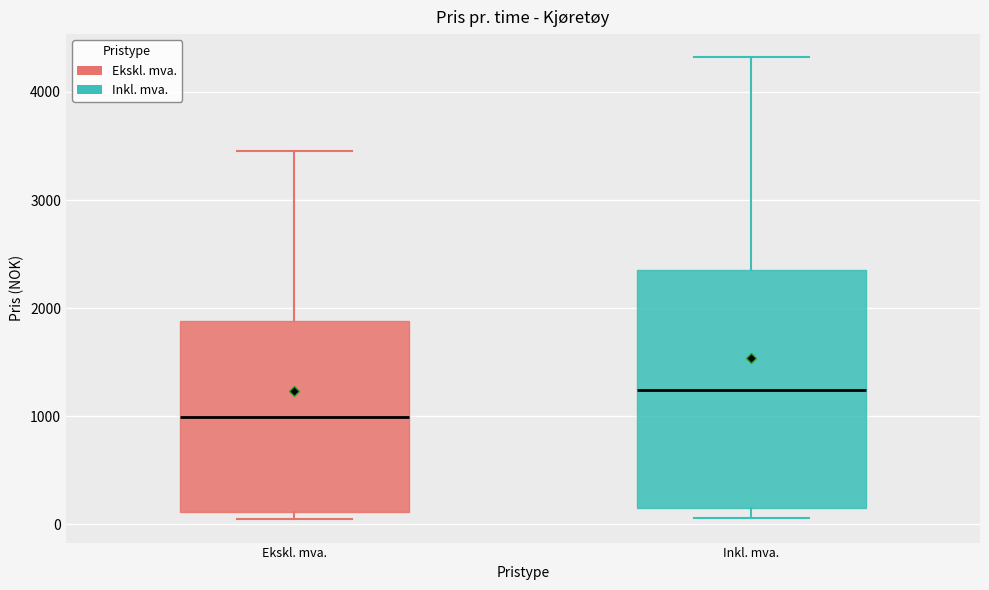

Reading left to right, read every box against the y-axis: the position of its median line, the range the box covers, and the ends of its whiskers. The values are not printed on the chart, so give them approximately, as read against the axis.

Ekskl. mva.: median 1000, box 100 to 1900, whiskers 0 to 3500
Inkl. mva.: median 1200, box 100 to 2400, whiskers 100 (just below the box's lower edge) to 4300